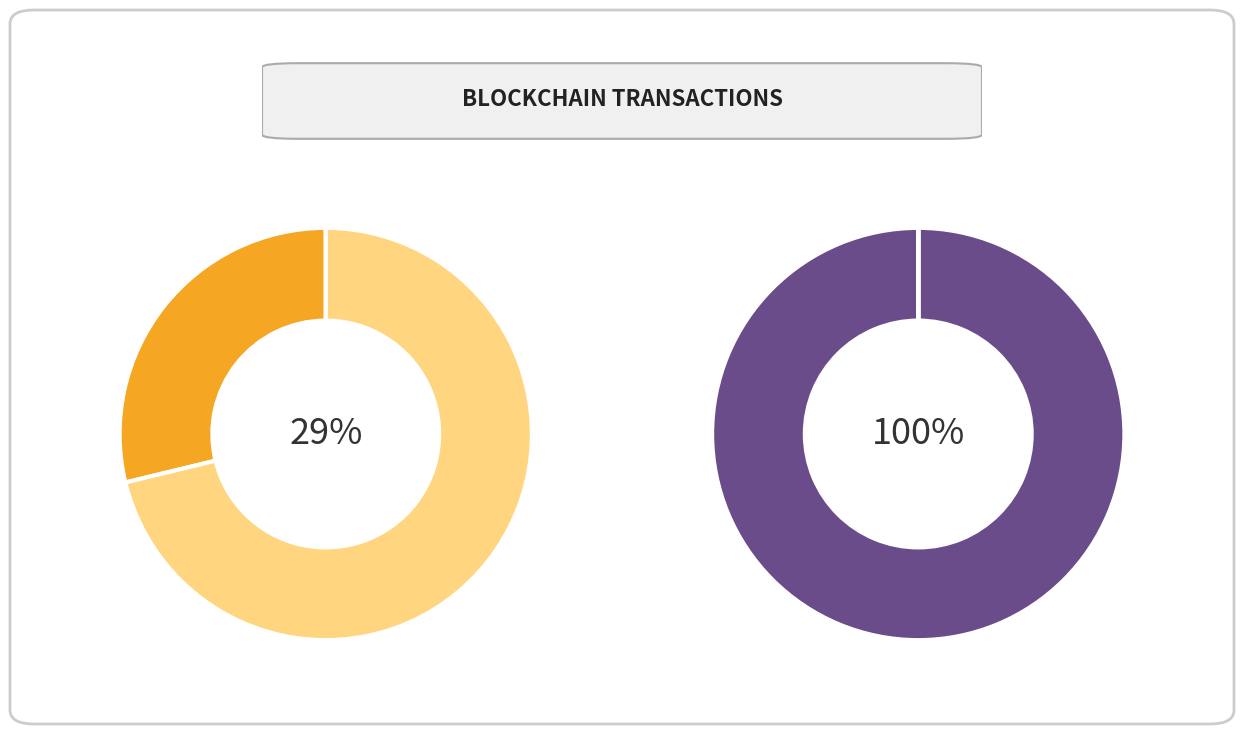

Does 360364 account for over 50% of the chart?

No